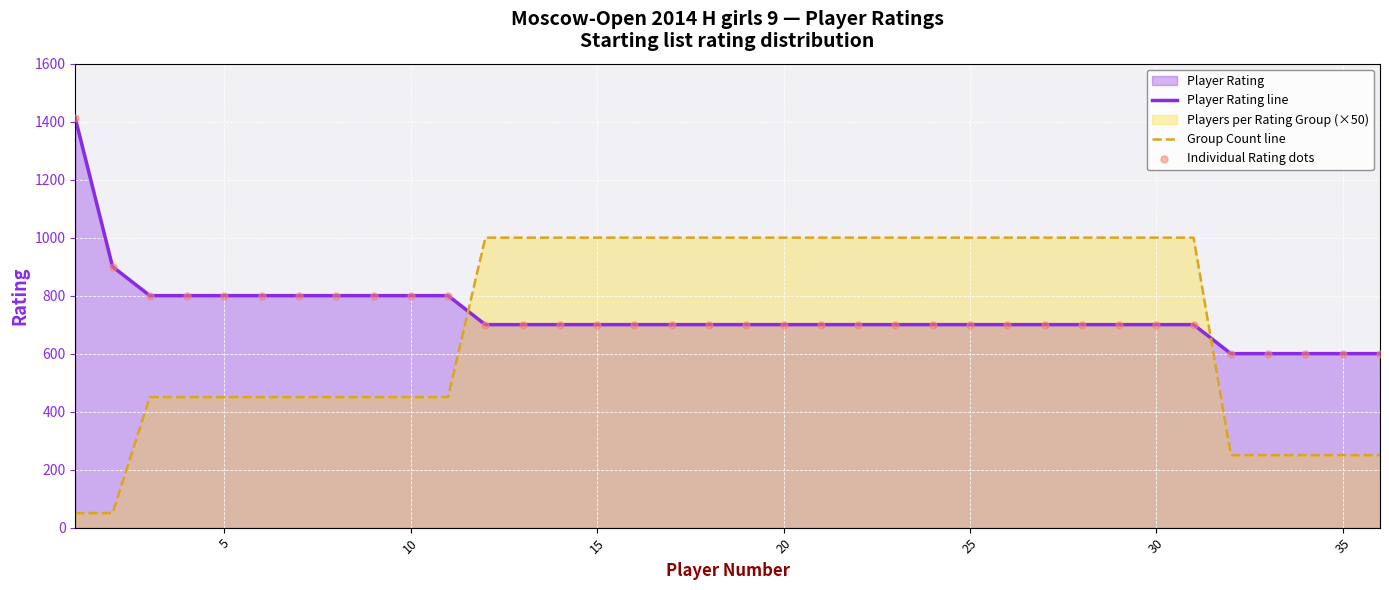

Which series contains the lowest Y value?

Group Count line